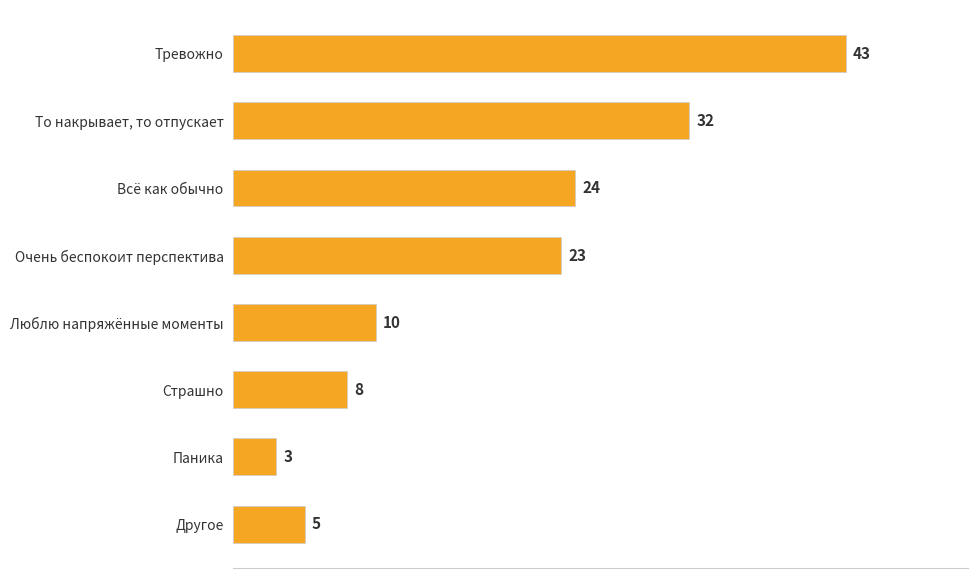

What is the difference between the second highest and second lowest values?

27